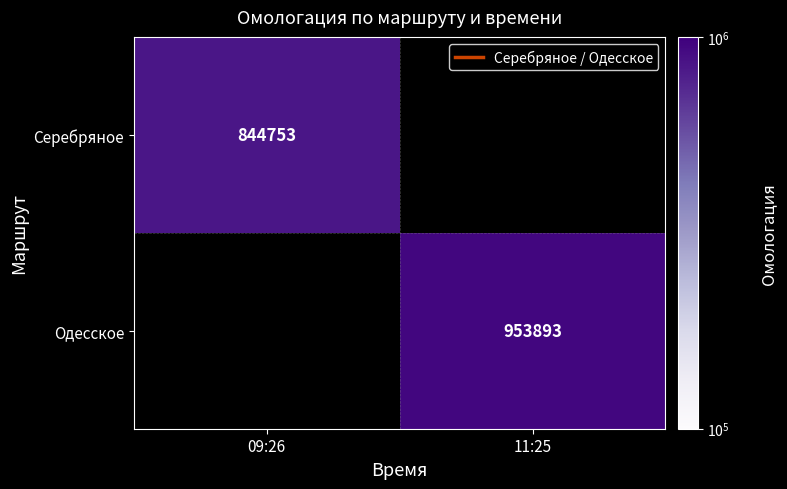

Between 09:26 and 11:25, which is larger?

11:25